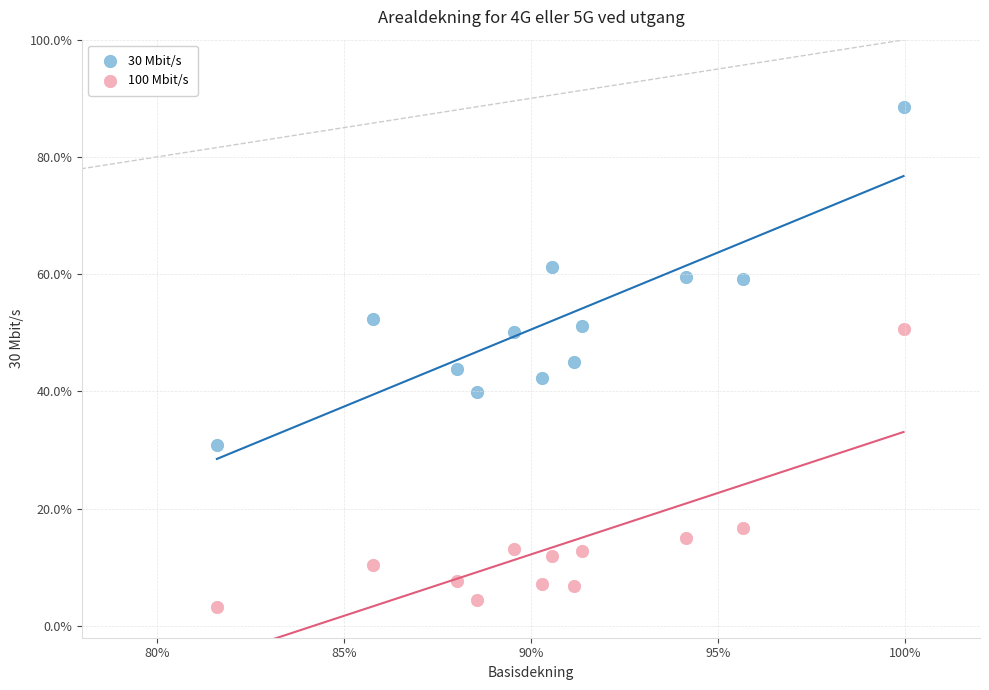

What are all the series names shown in the legend?

30 Mbit/s, 100 Mbit/s